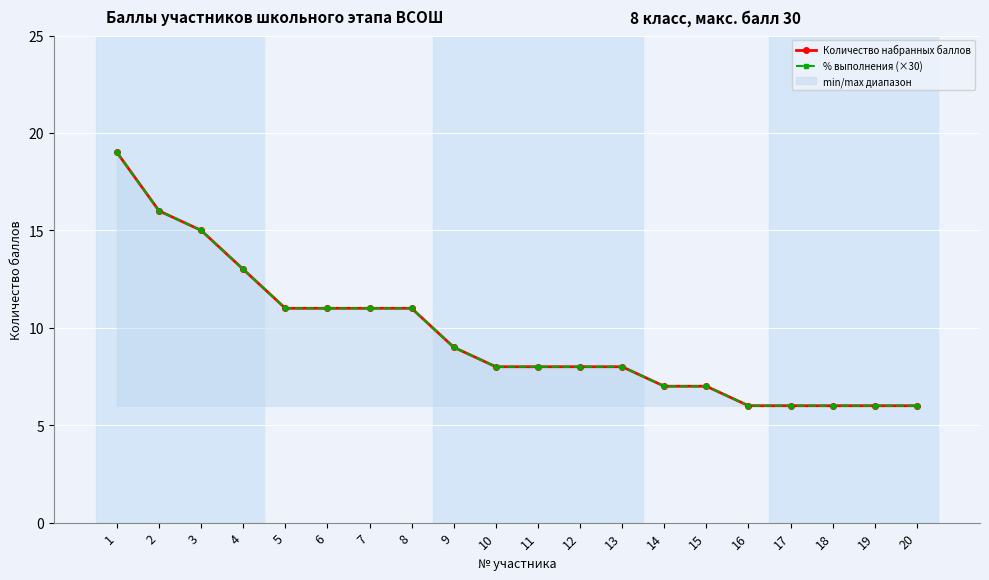

How many intersections are there between Количество набранных баллов and % выполнения (×30)?

2